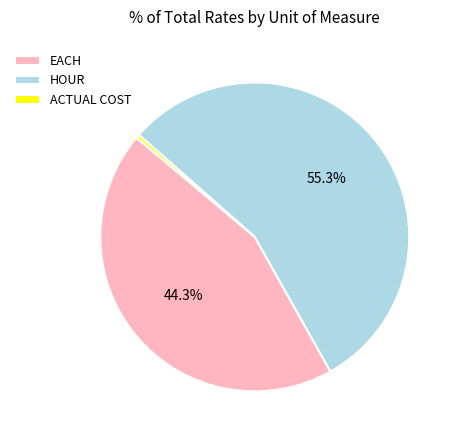

Is ACTUAL COST the majority of the pie?

No